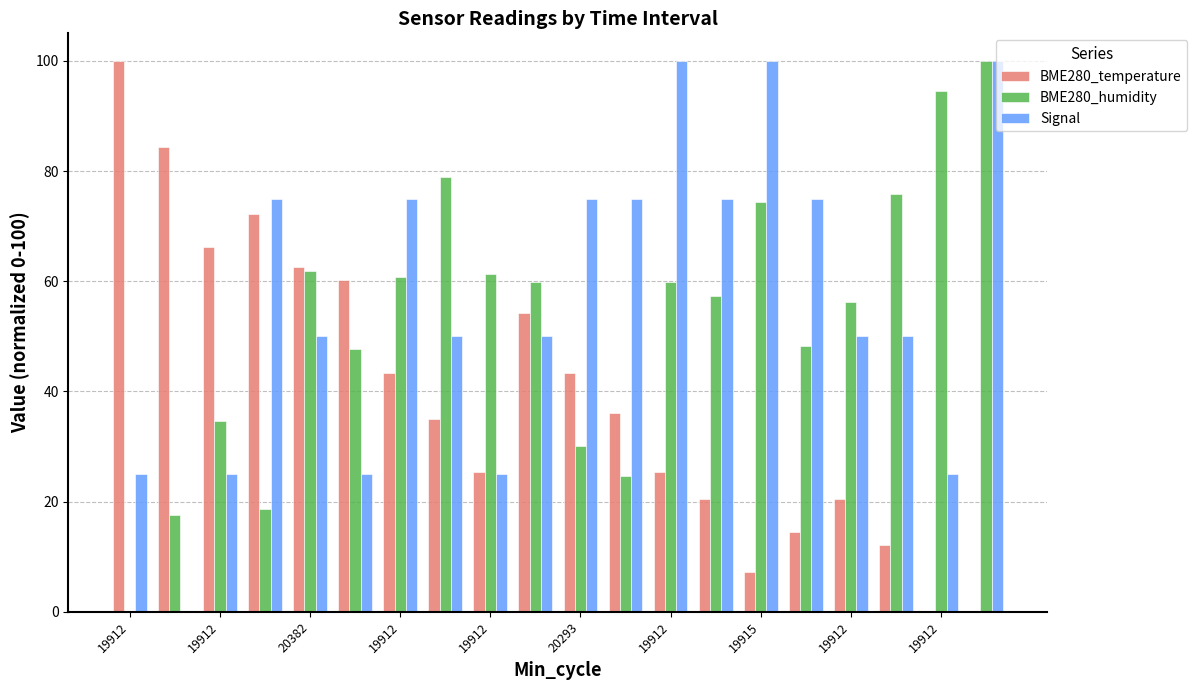

Reading right to left, transcribe all the data shown in this chart.

BME280_temperature: 0.0	0.0	12.0	20.5	14.5	7.2	20.5	25.3	36.1	43.4	54.2	25.3	34.9	43.4	60.2	62.7	72.3	66.3	84.3	100.0
BME280_humidity: 100.0	94.5	75.9	56.3	48.2	74.4	57.3	59.8	24.6	30.2	59.8	61.3	78.9	60.8	47.7	61.8	18.6	34.7	17.6	0.0
Signal: 100.0	25.0	50.0	50.0	75.0	100.0	75.0	100.0	75.0	75.0	50.0	25.0	50.0	75.0	25.0	50.0	75.0	25.0	0.0	25.0